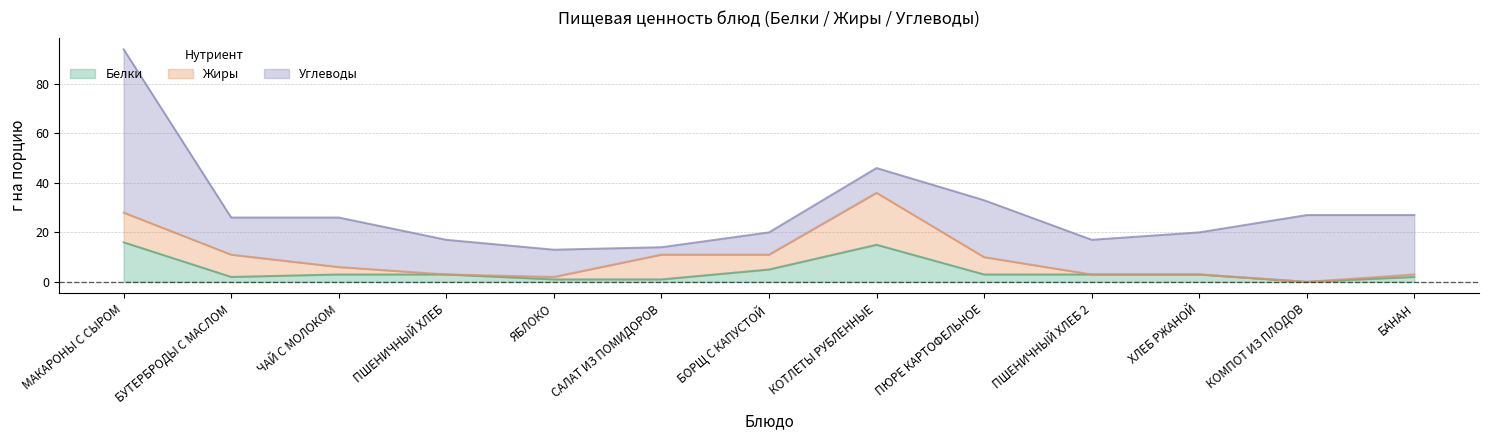

What is the label of the 4th point from the left?

ПШЕНИЧНЫЙ ХЛЕБ